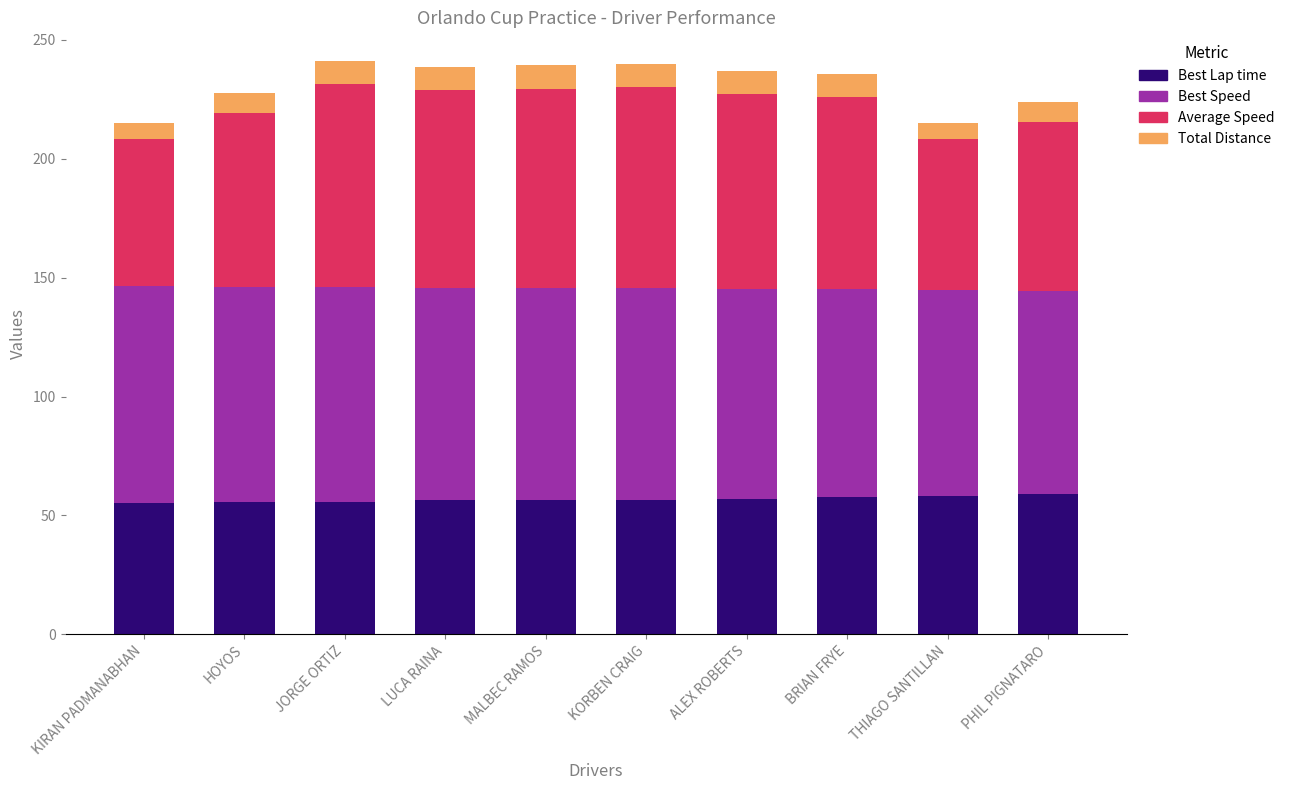

What is the sum of the Best Lap time values at MALBEC RAMOS and ALEX ROBERTS?

113.7